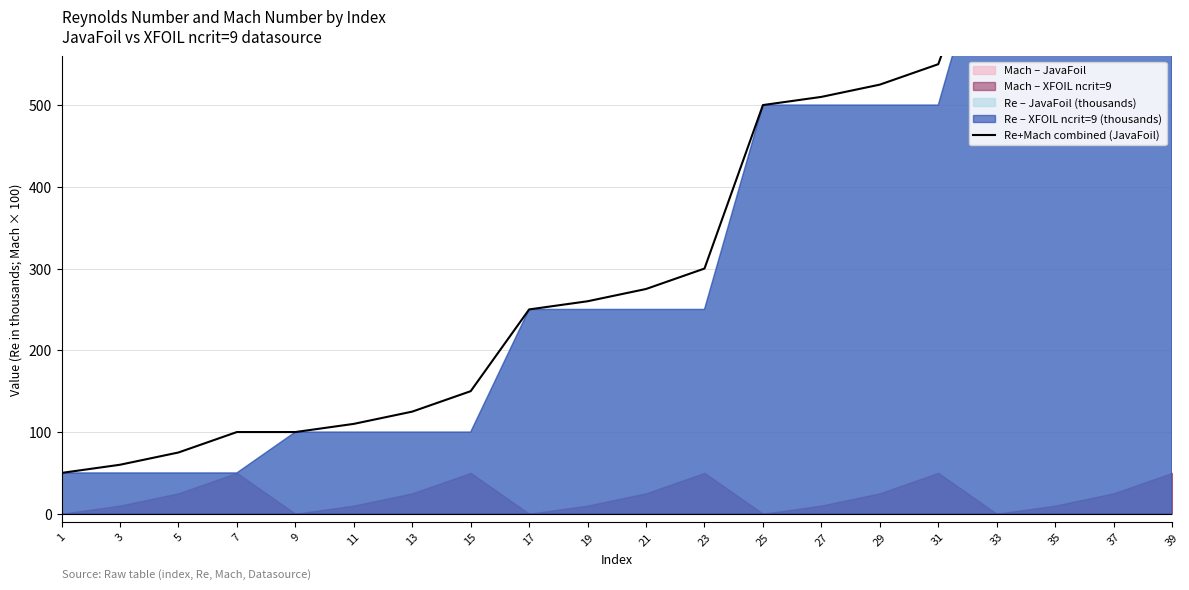

What is the sum of all values?

7025